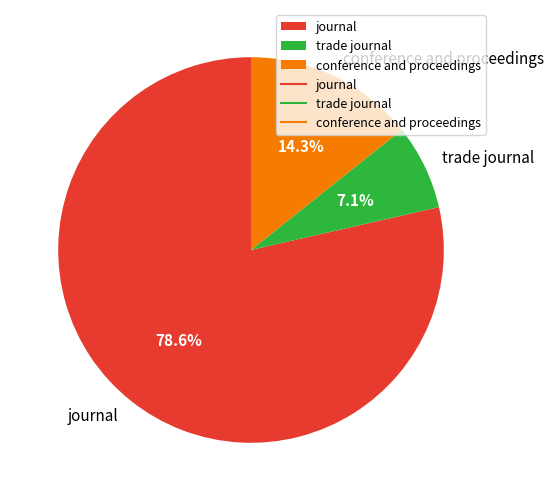

Between journal and trade journal, which is larger?

journal